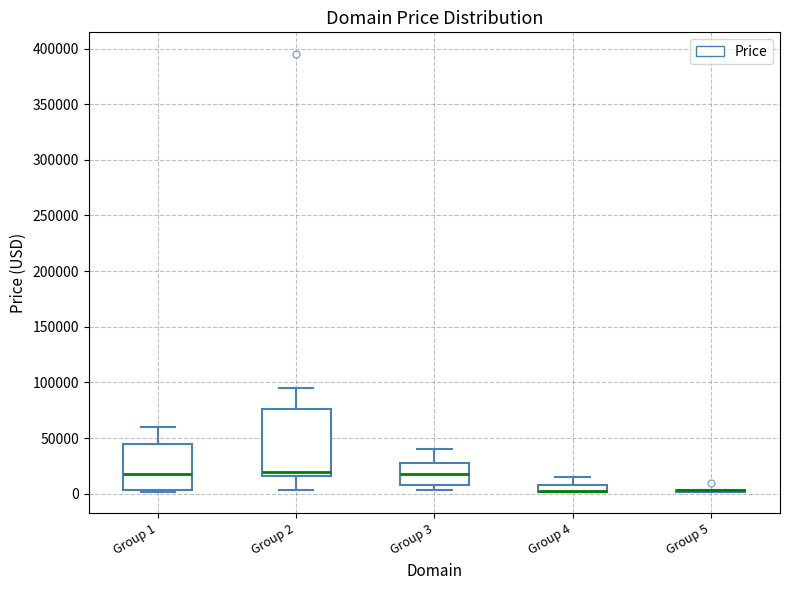

Where does the median line of the box for Group 1 sit on the y-axis? The values are not printed on the chart, so give them approximately, as read against the axis.

15000